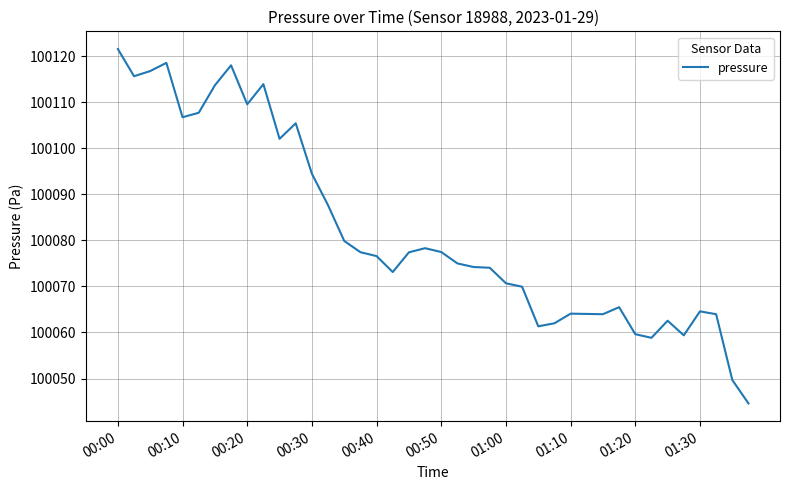

What is the greatest value displayed?

100121.6